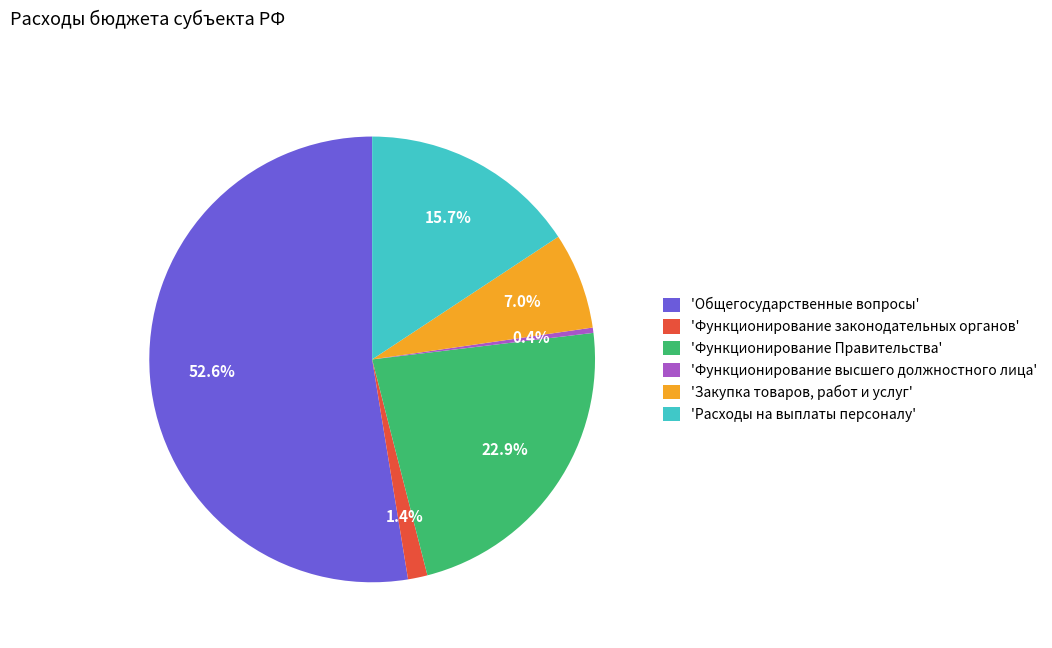

Which category has the smallest portion of the pie?

'Функционирование высшего должностного лица'